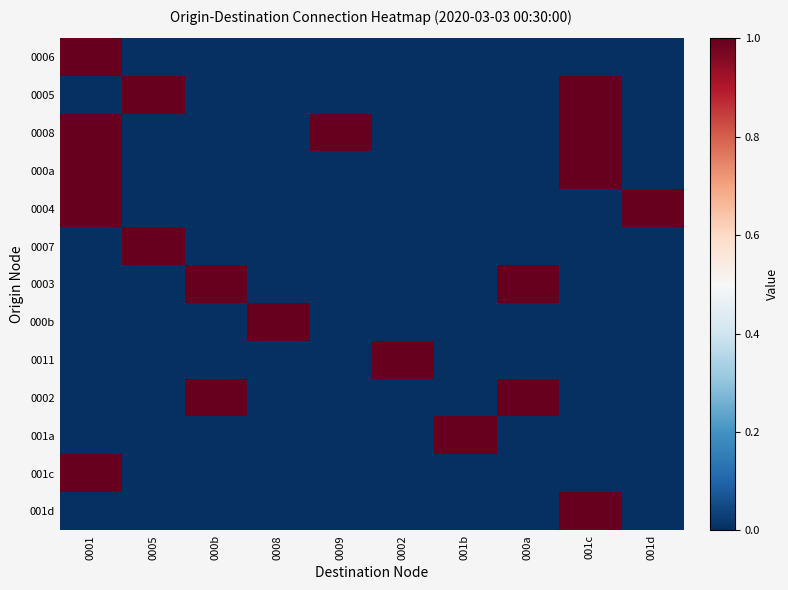

What is the difference between the highest and lowest values at 001b?

1